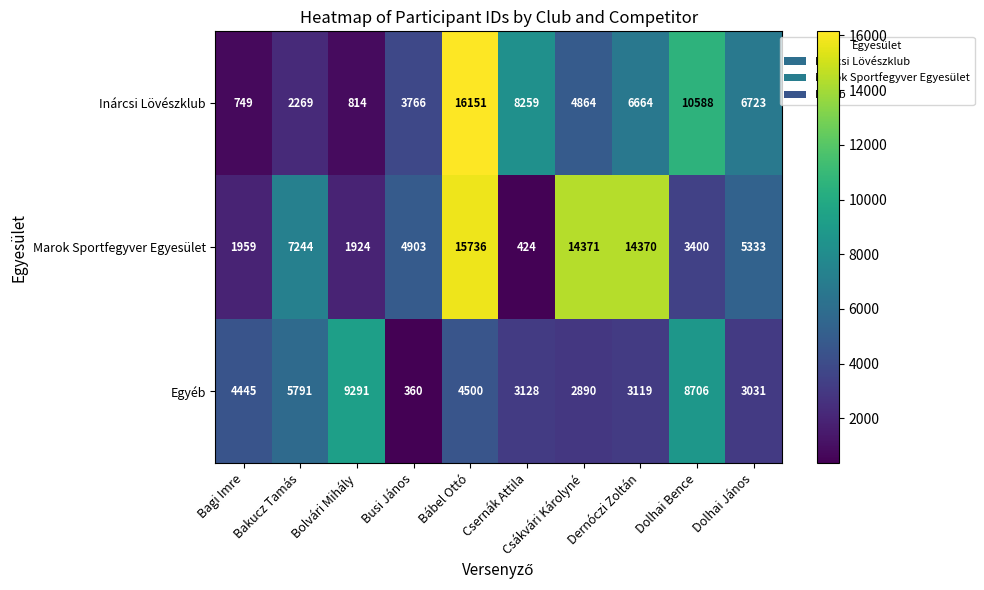

How many data points does each series have?

10